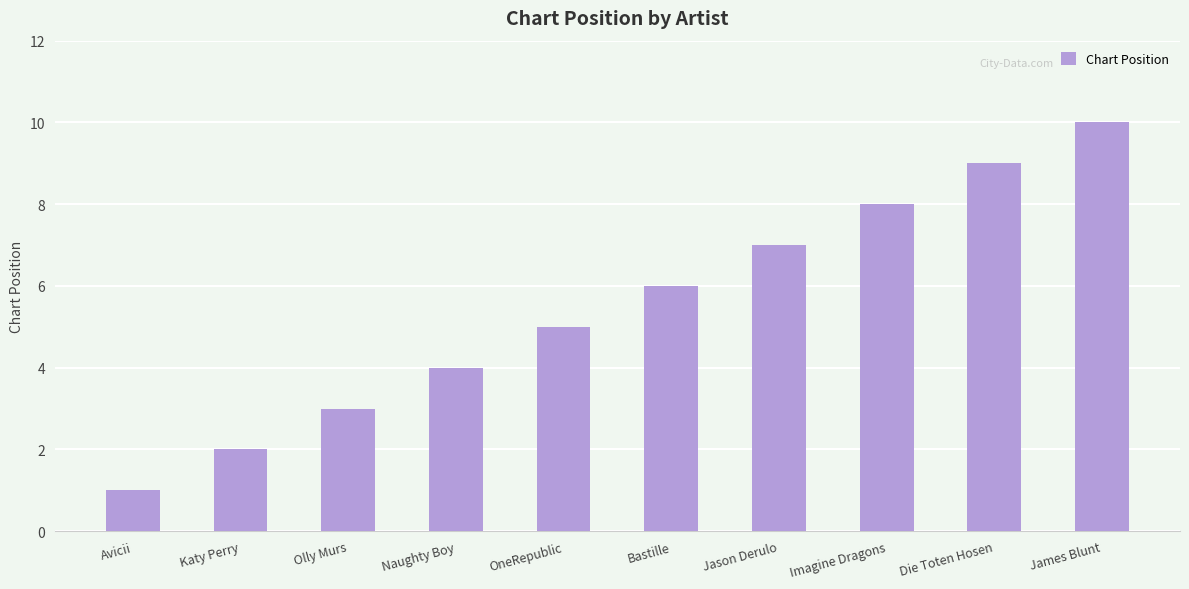

What is the maximum value shown in the chart?

10